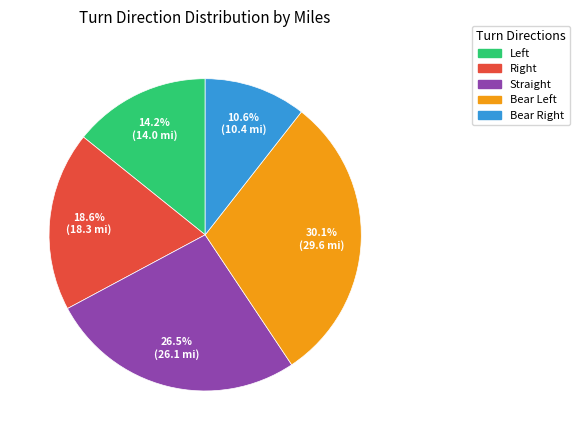

What percentage is NOT represented by Straight?

73.5%